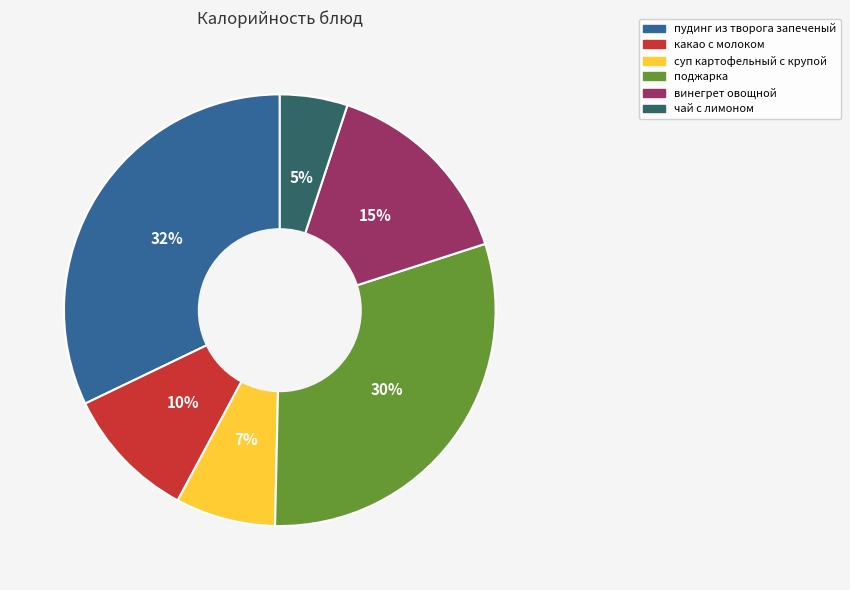

How many slices are in this pie chart?

6